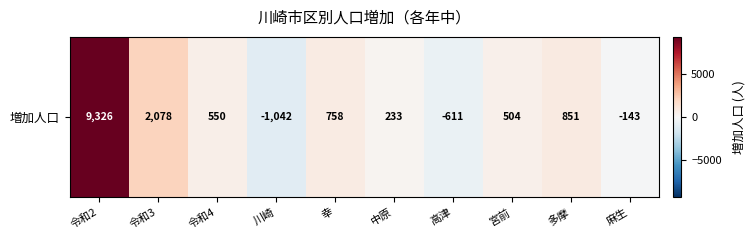

List the labels in order of value, smallest first.

川崎, 高津, 麻生, 中原, 宮前, 令和4, 幸, 多摩, 令和3, 令和2